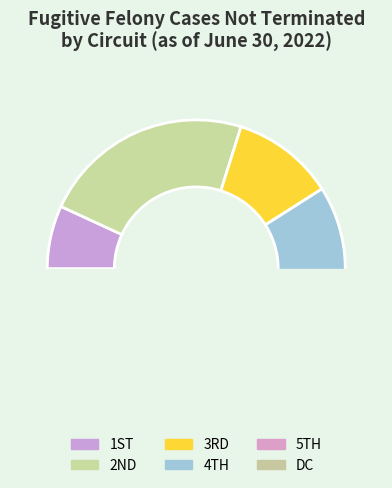

What is the smallest slice in the pie chart?

DC